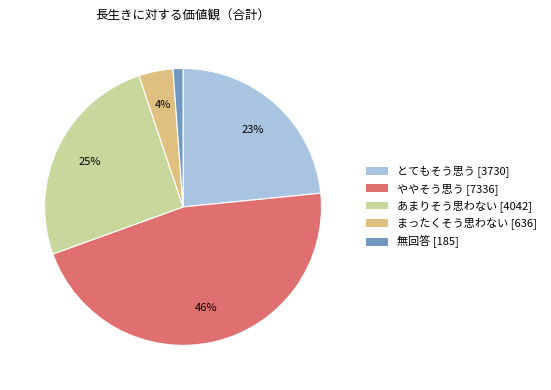

Is the sum of とてもそう思う [3730] and ややそう思う [7336] greater than half?

Yes